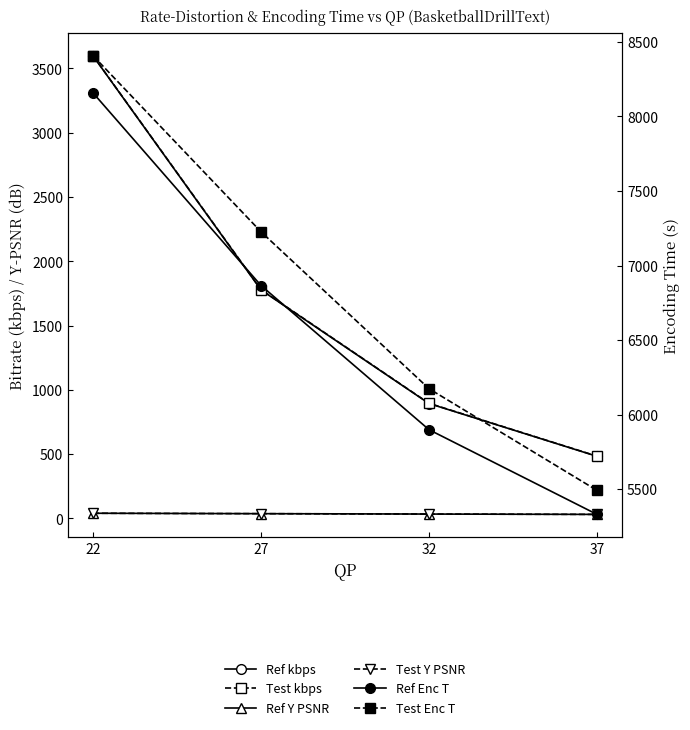

What is the difference between the Ref kbps values at 37 and 22?

3114.3